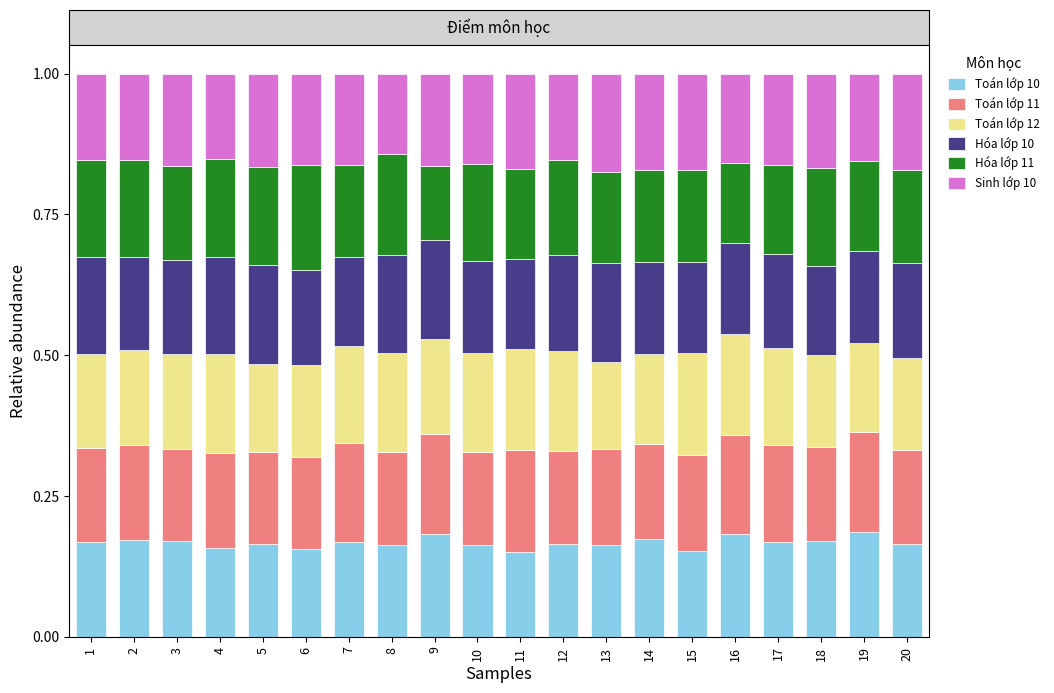

What is the sum of the Toán lớp 10 values at 8 and 20?

0.3